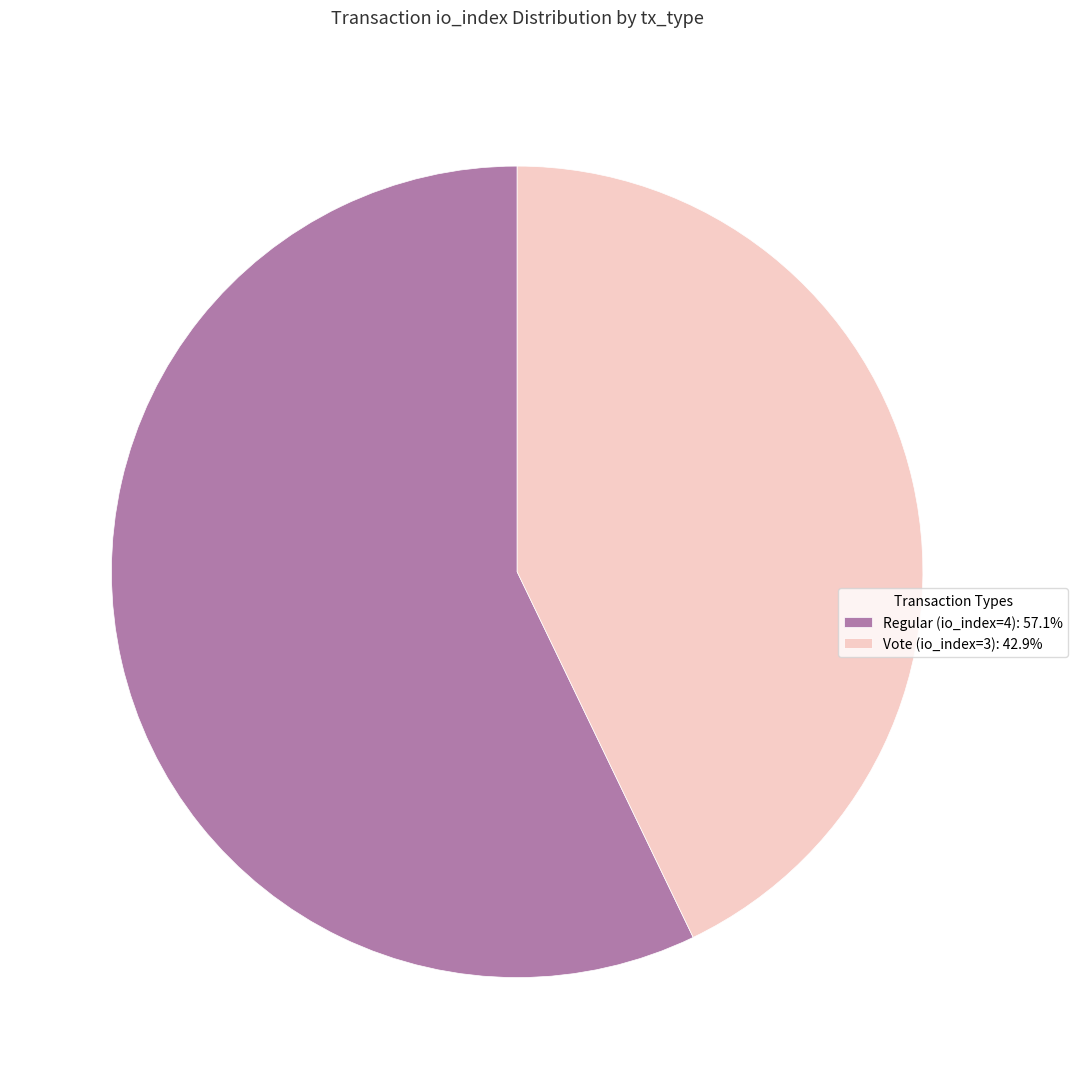

Combined, do Vote (io_index=3): 42.9% and Regular (io_index=4): 57.1% account for over 50%?

Yes